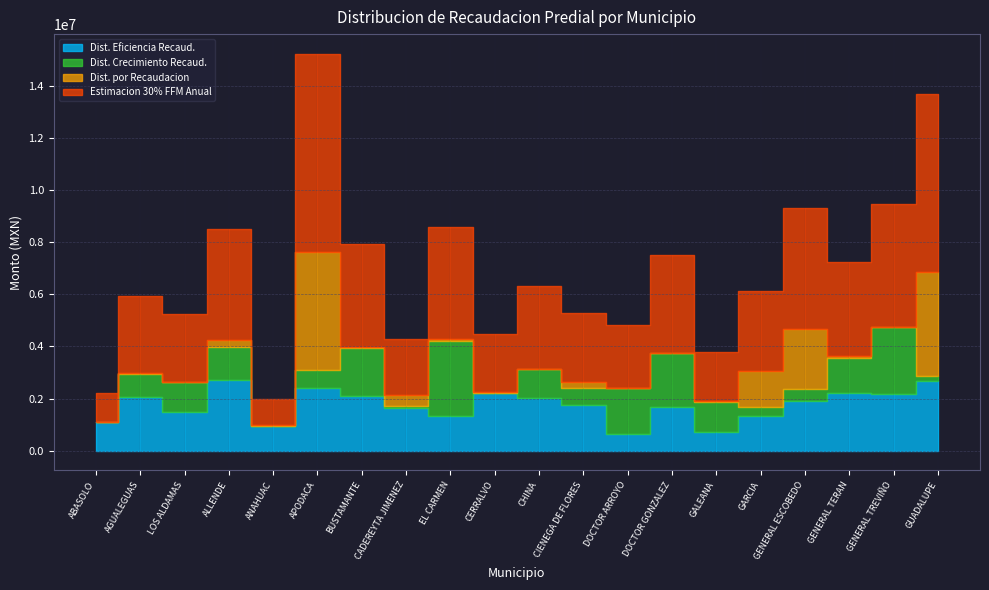

What is the approximate value of Dist. Crecimiento Recaud. at GENERAL TERAN?

1352171.6